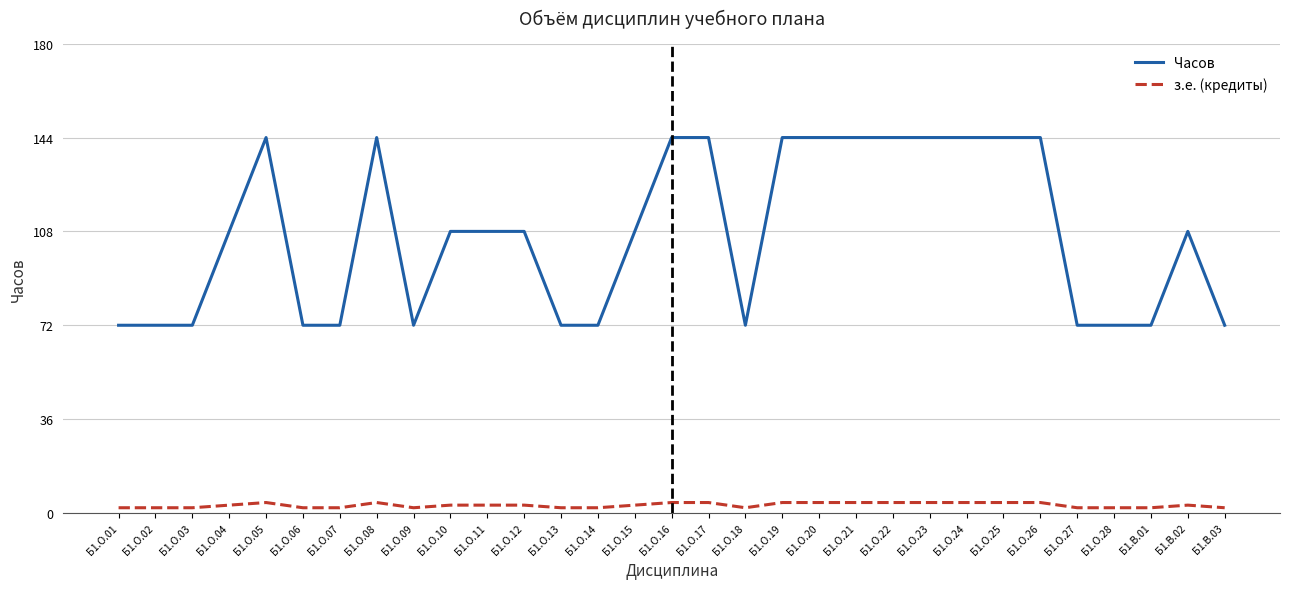

At Б1.О.26, list the series in order from largest to smallest.

Часов, з.е. (кредиты)